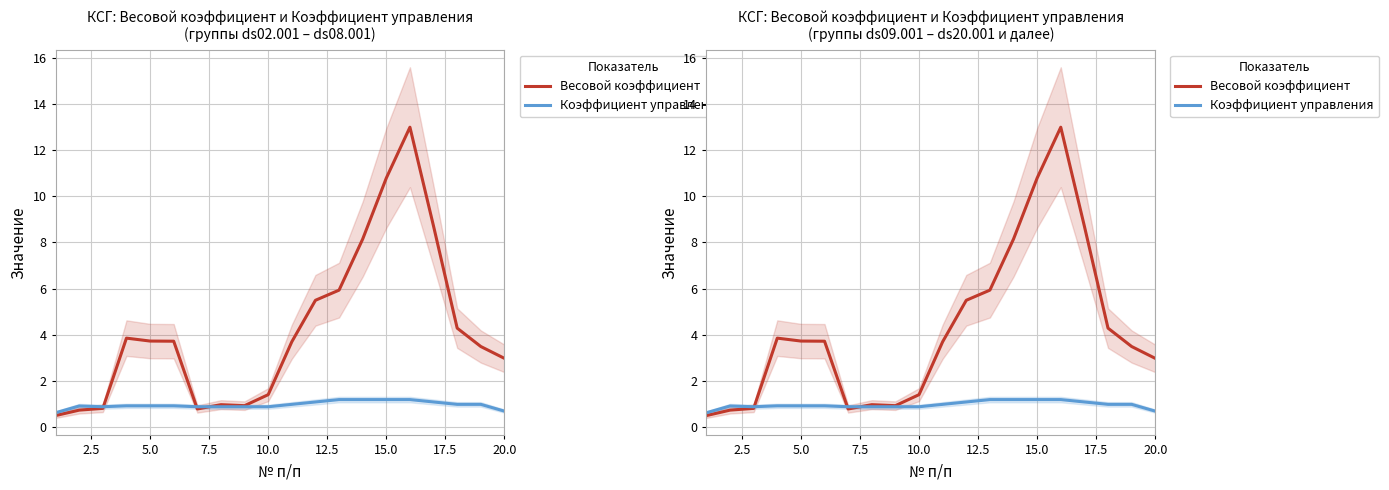

True or false: Коэффициент управления and Весовой коэффициент cross at least once.

True